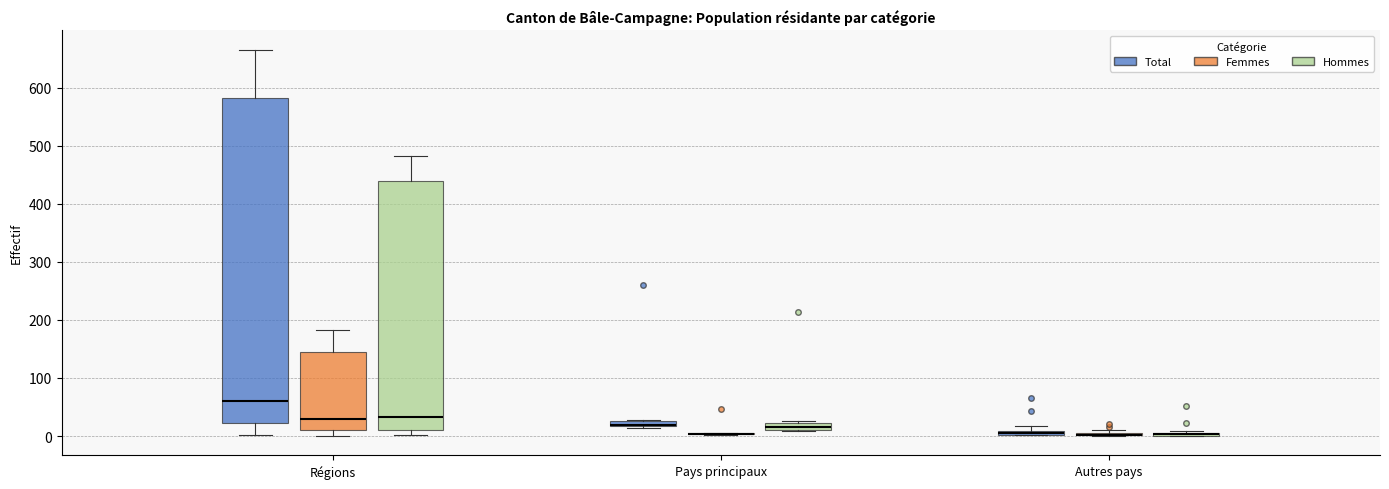

Where is the upper edge of the box for Régions (Total) on the y-axis? The values are not printed on the chart, so give them approximately, as read against the axis.

580